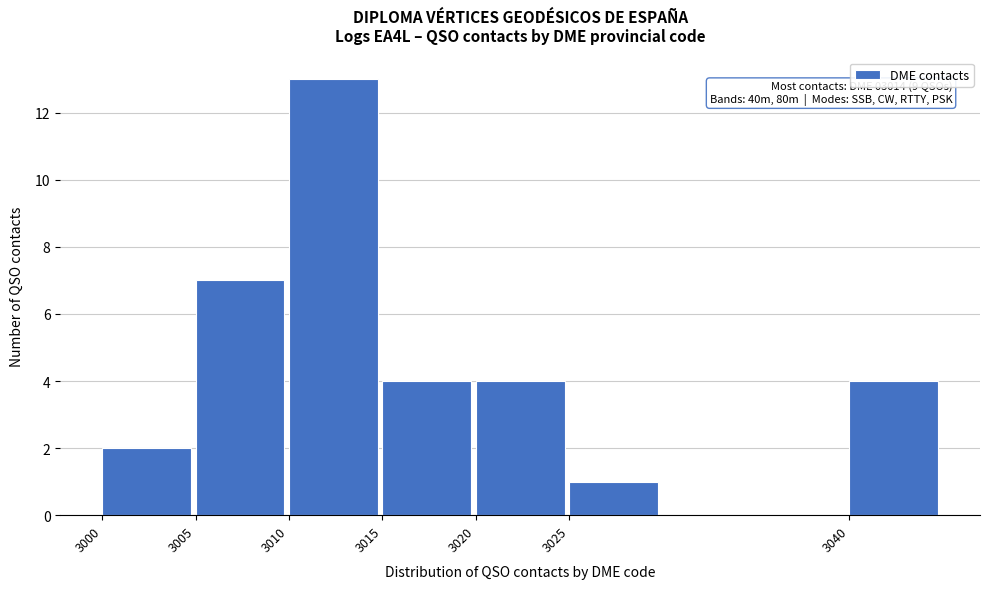

Reading left to right, what are all the values shown in this chart?

3000=2	3005=7	3010=13	3015=4	3020=4	3025=1	3040=4